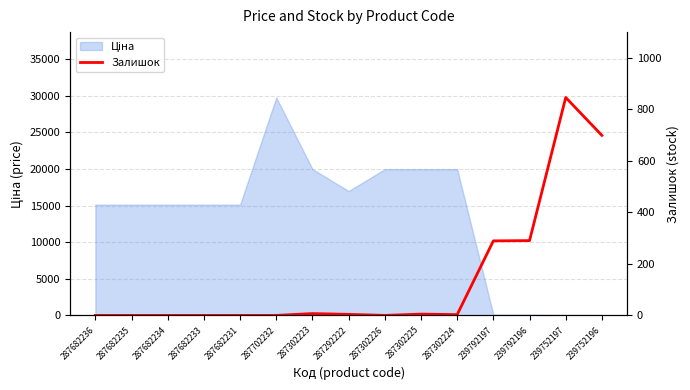

List the labels in order of value, largest first.

239752197, 239752196, 239792196, 239792197, 287302223, 287302225, 287292222, 287302224, 287682236, 287682235, 287682234, 287682233, 287682231, 287702232, 287302226